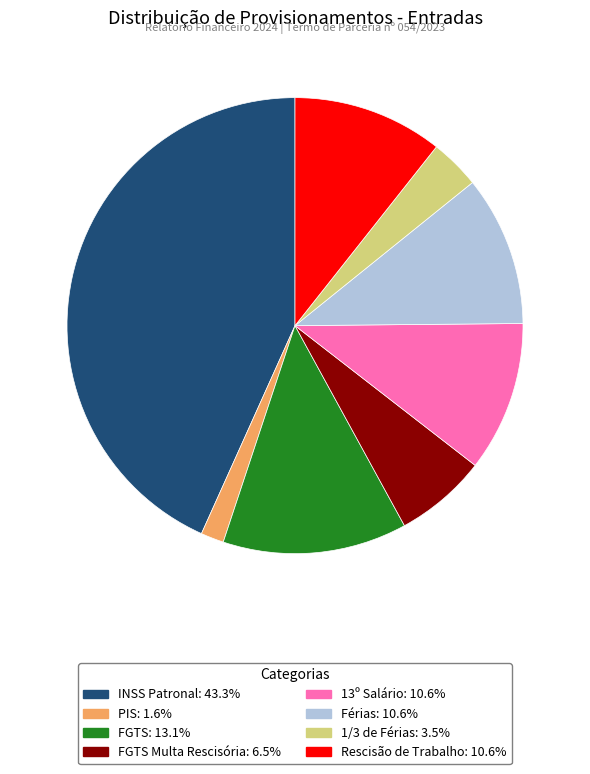

Does any single category account for the majority?

No